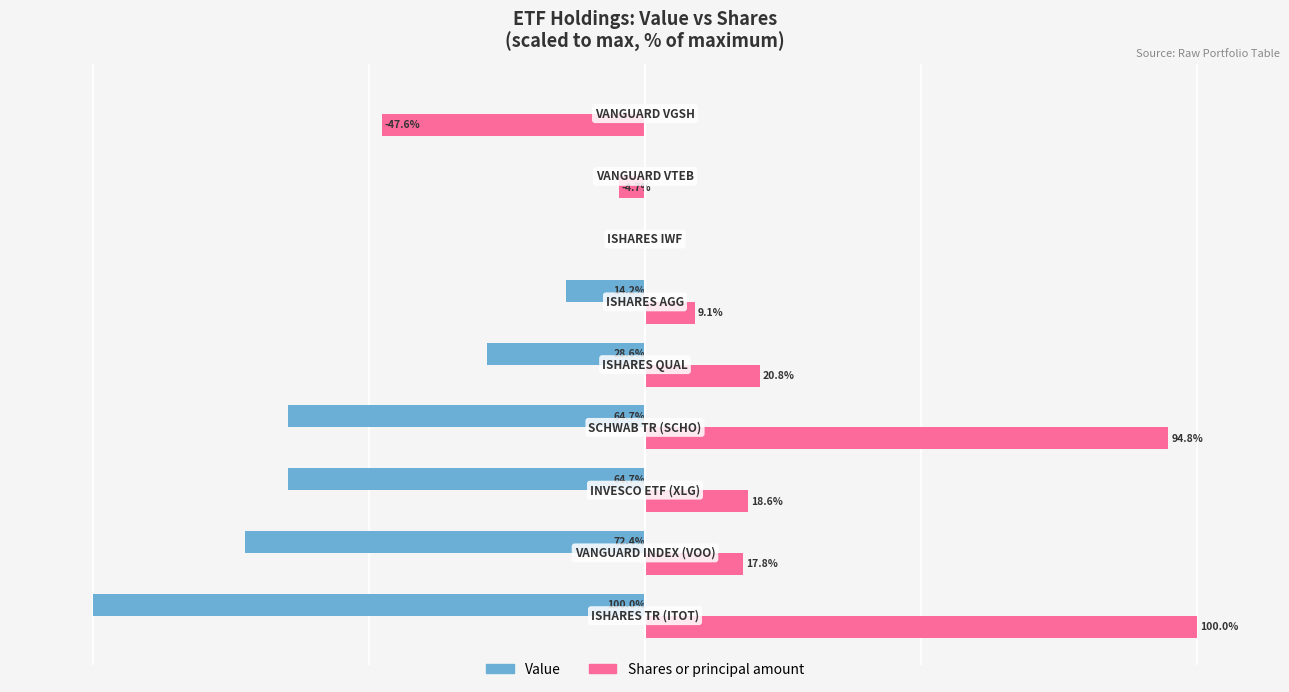

Which series has the largest total across all categories?

Shares or principal amount